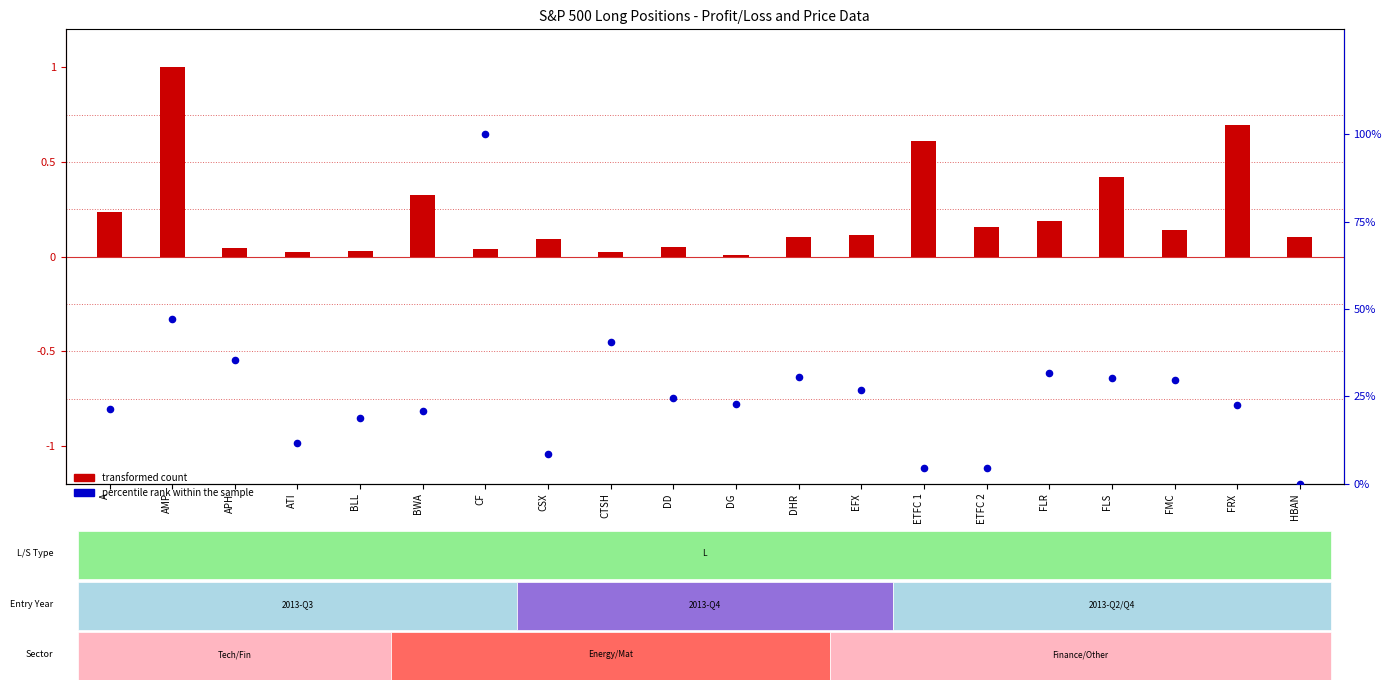

At how many categories does at least one series exceed 31?

5